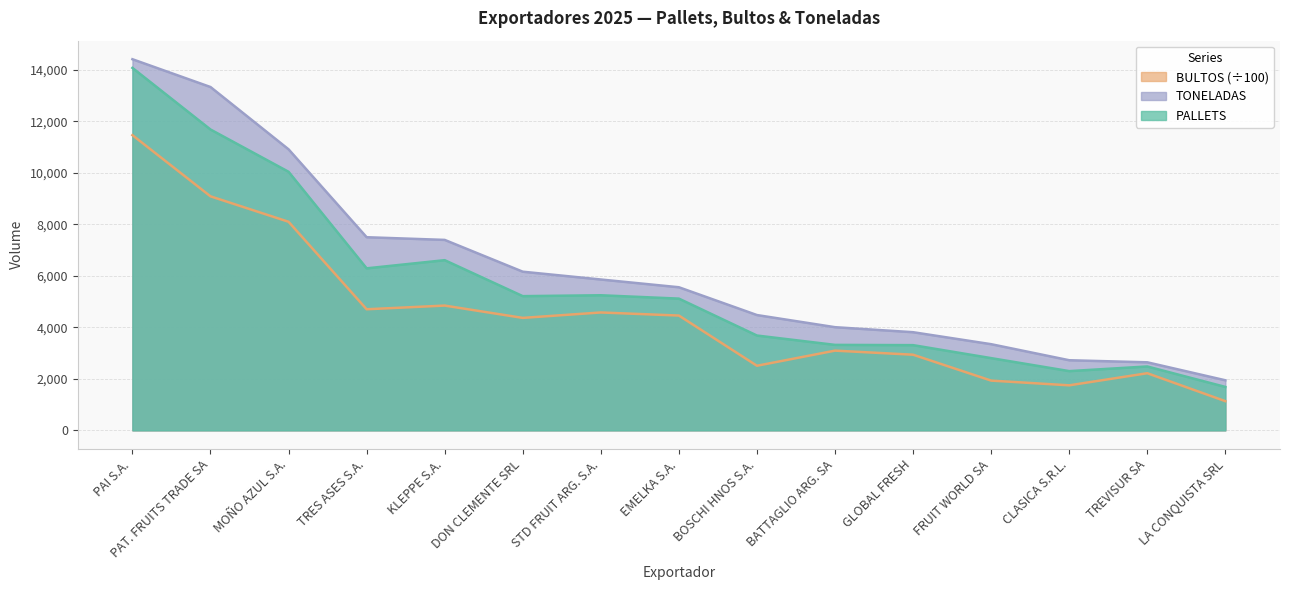

Which series has the largest total across all categories?

TONELADAS